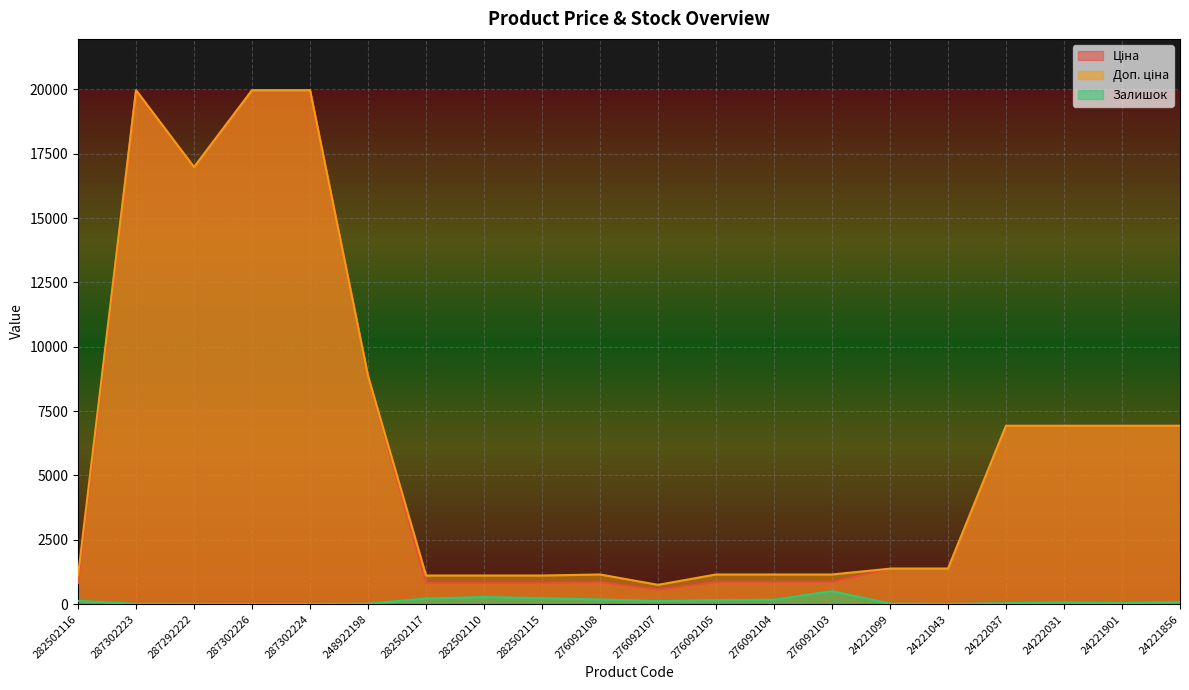

Between 248922198 and 24221901, which series saw the biggest shift?

Ціна